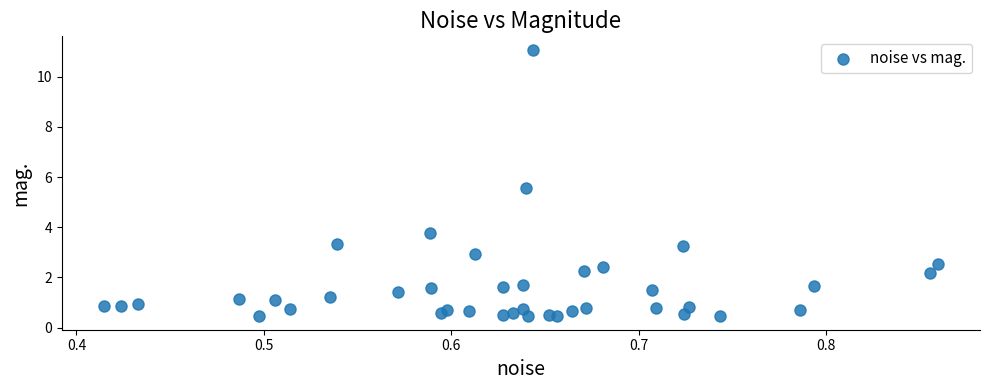

What Y value in the scatter plot is closest to 5?

5.6